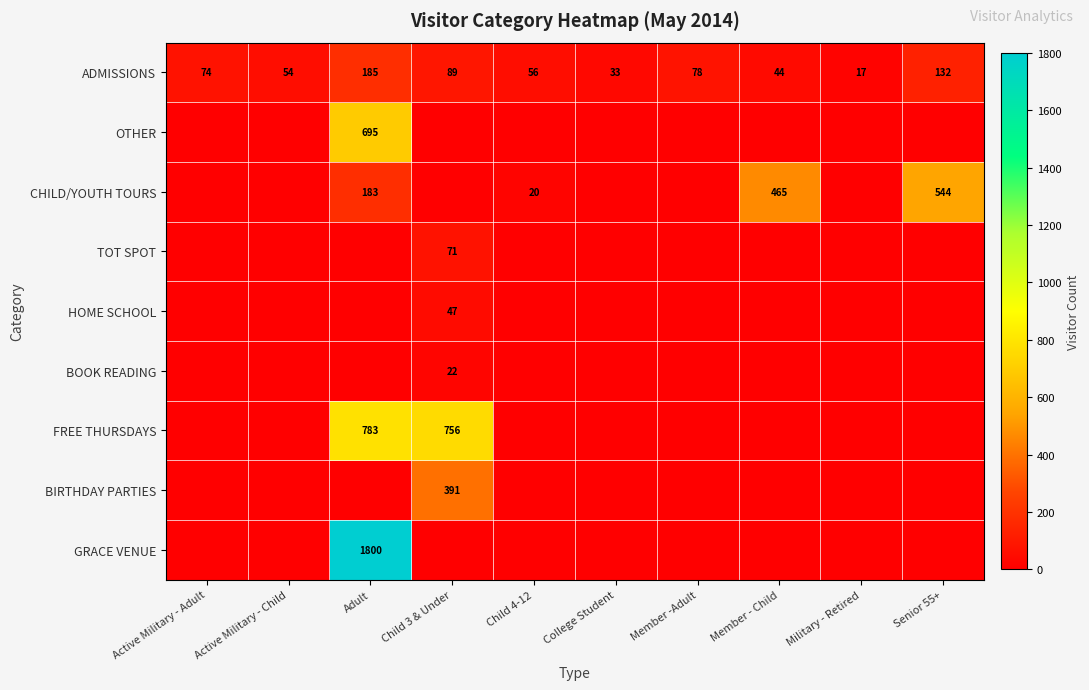

How many data points in ADMISSIONS are less than 74?

5